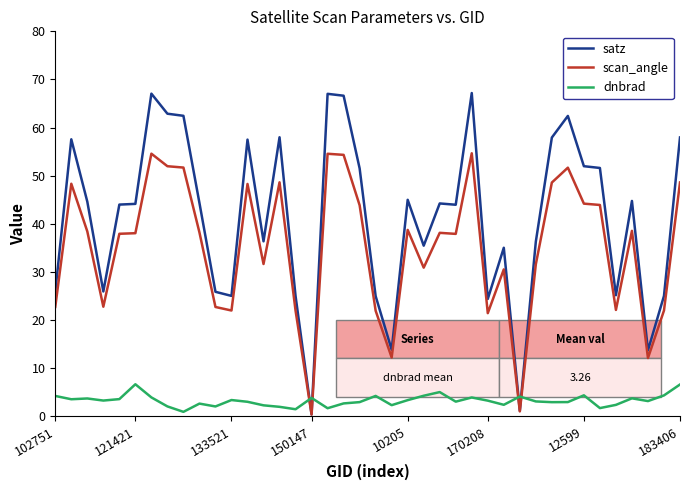

Which series has the widest spread of values?

satz